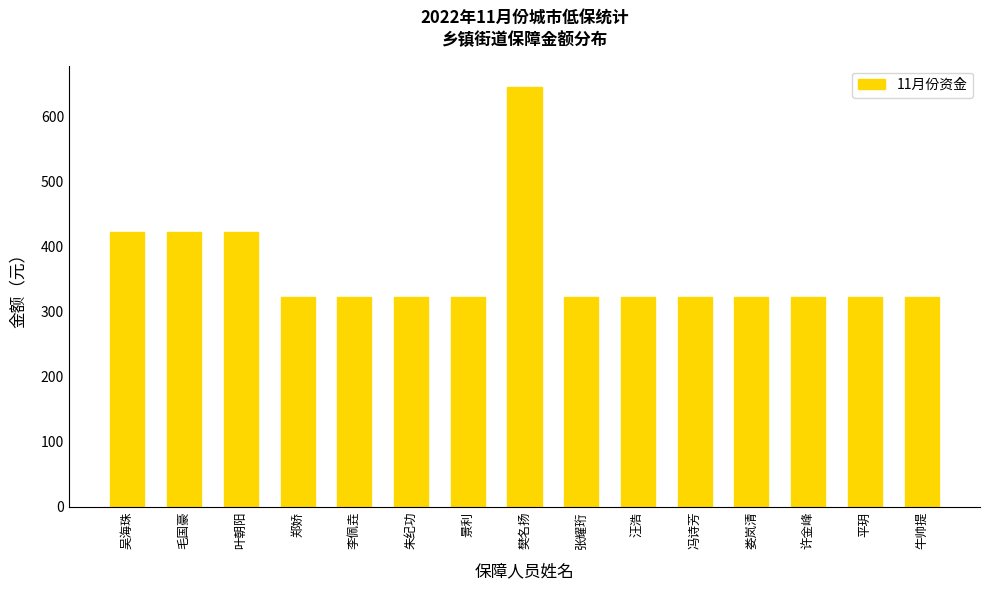

The value at 张耀珩 is 65. True or false?

False